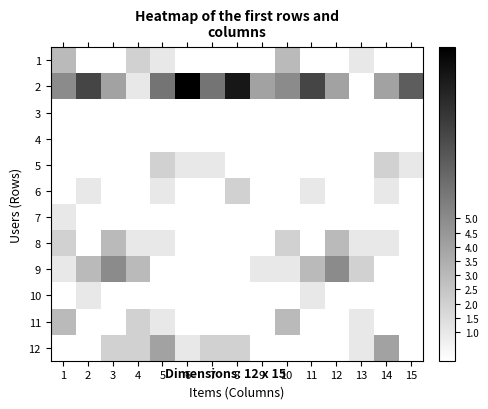

What is the maximum value shown in the chart?

11